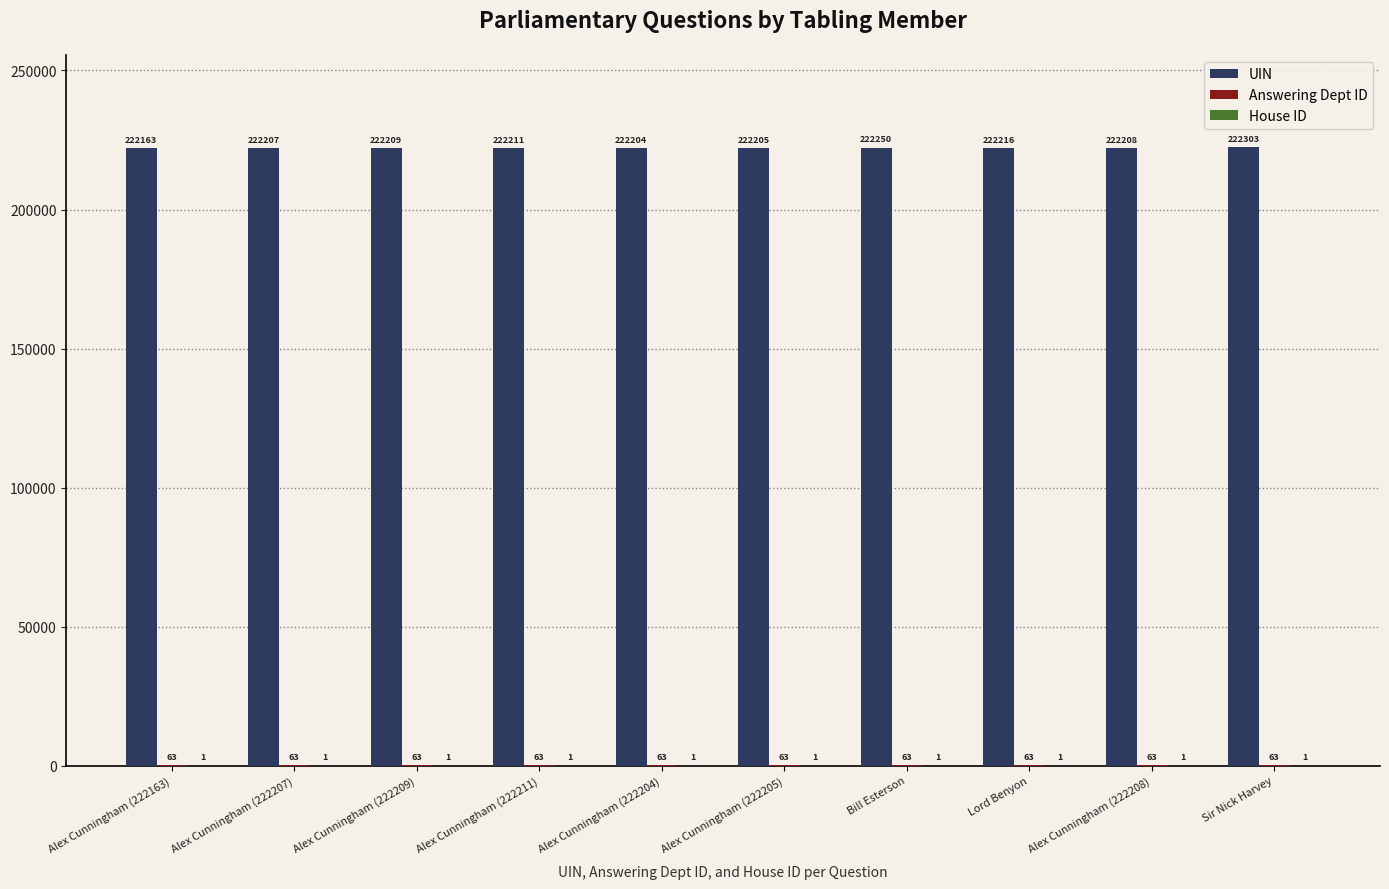

What is the maximum value shown in the chart?

222303